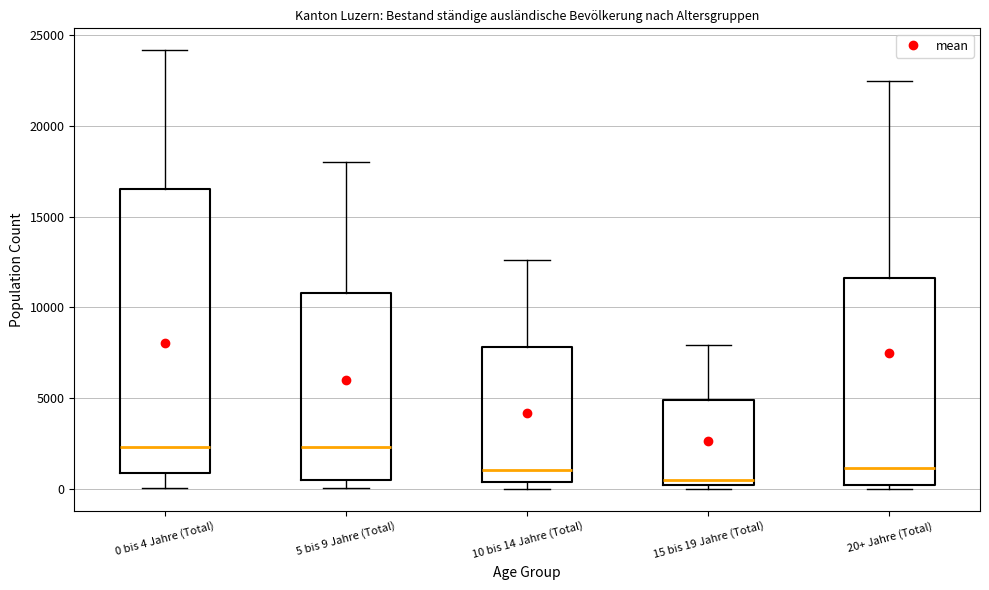

Reading left to right, transcribe this box plot: for each box, give where its median line is, the range the box spans, and where its two whiskers end, as read against the y-axis. The values are not printed on the chart, so give them approximately, as read against the axis.

0 bis 4 Jahre (Total): median 2500, box 1000 to 16500, whiskers 0 to 24000
5 bis 9 Jahre (Total): median 2500, box 500 to 11000, whiskers 0 to 18000
10 bis 14 Jahre (Total): median 1000, box 500 to 8000, whiskers 0 to 12500
15 bis 19 Jahre (Total): median 500, box 0 to 5000, whiskers 0 (just below the box's lower edge) to 8000
20+ Jahre (Total): median 1000, box 0 to 11500, whiskers 0 (just below the box's lower edge) to 22500